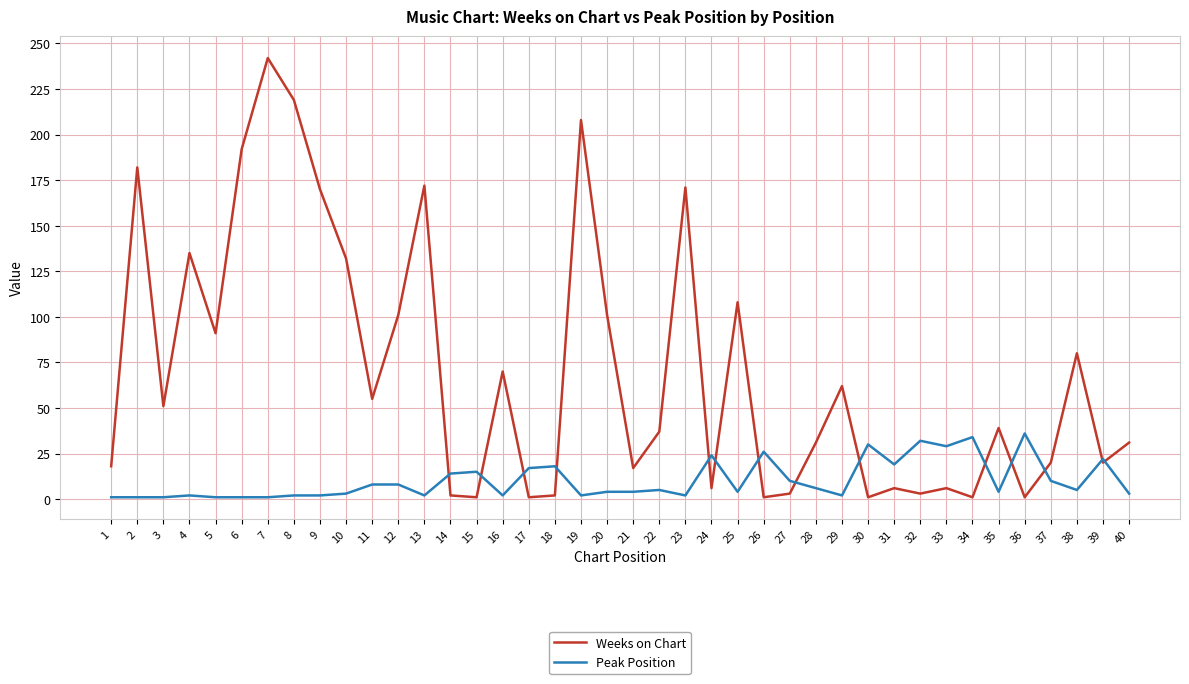

In Weeks on Chart, how many points are higher than both neighbors (excluding endpoints)?

13